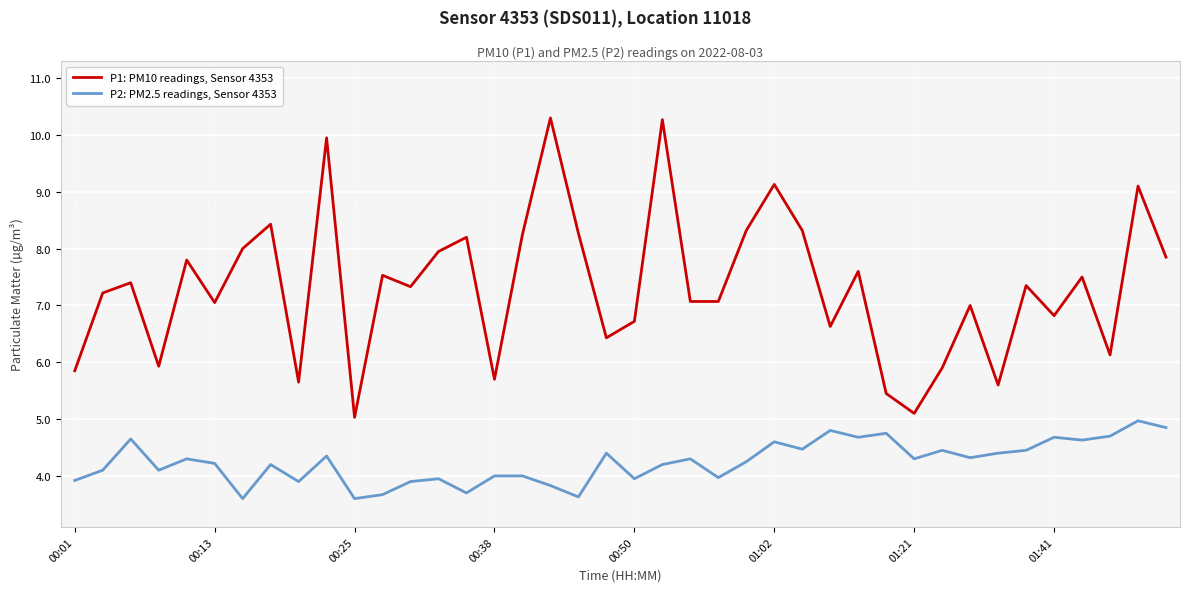

In P2: PM2.5 readings, Sensor 4353, how many points are lower than both neighbors (excluding endpoints)?

13